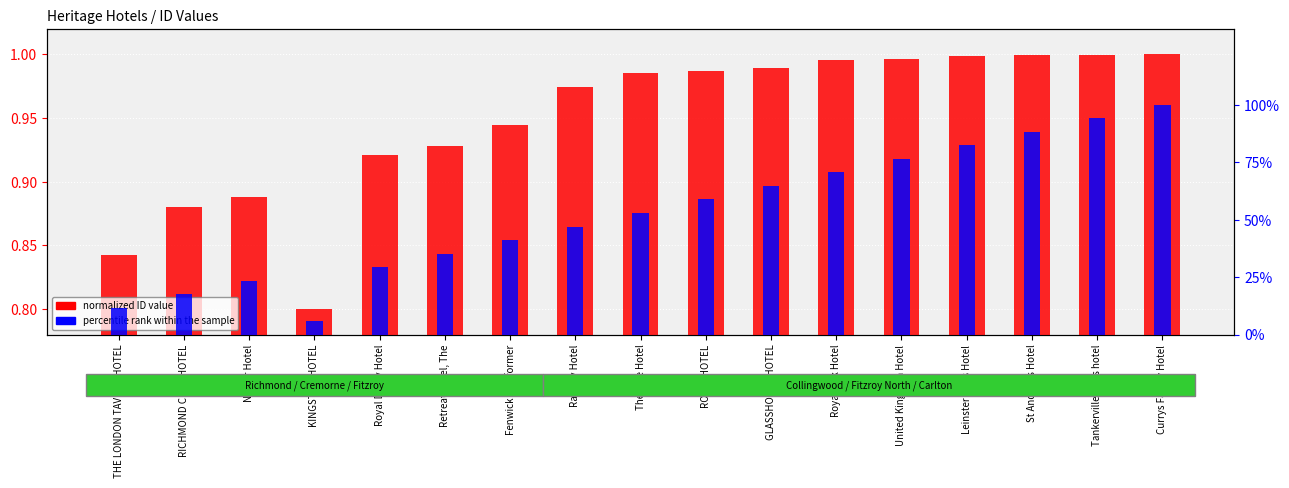

What is the smallest value displayed?

0.1